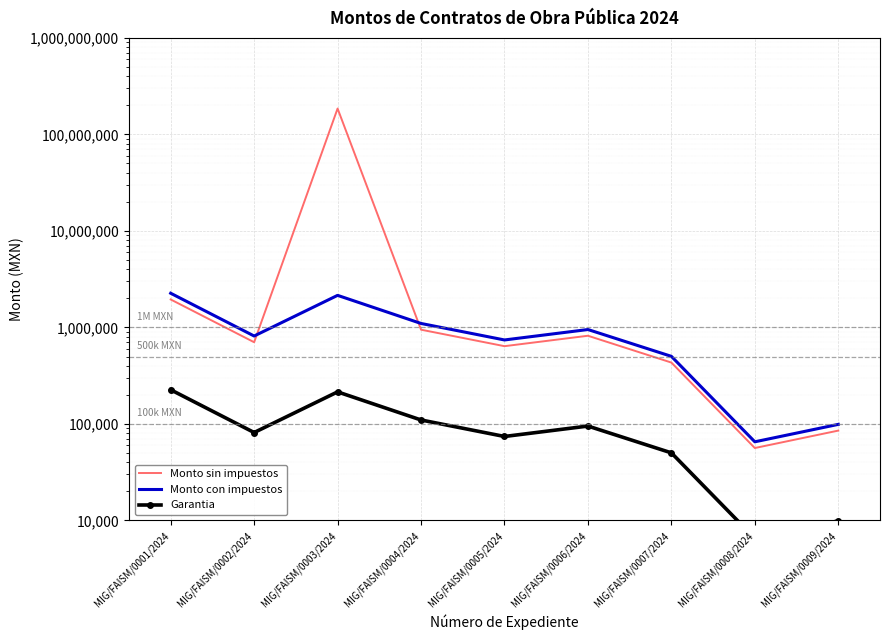

How many lines are shown in the chart?

3